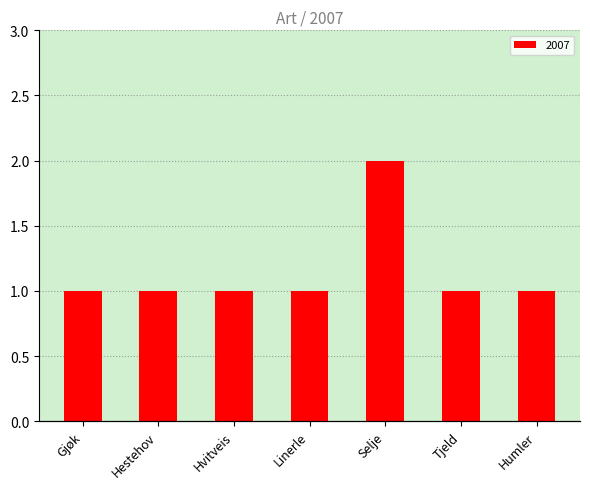

True or false: the data shows 1 at Humler.

True